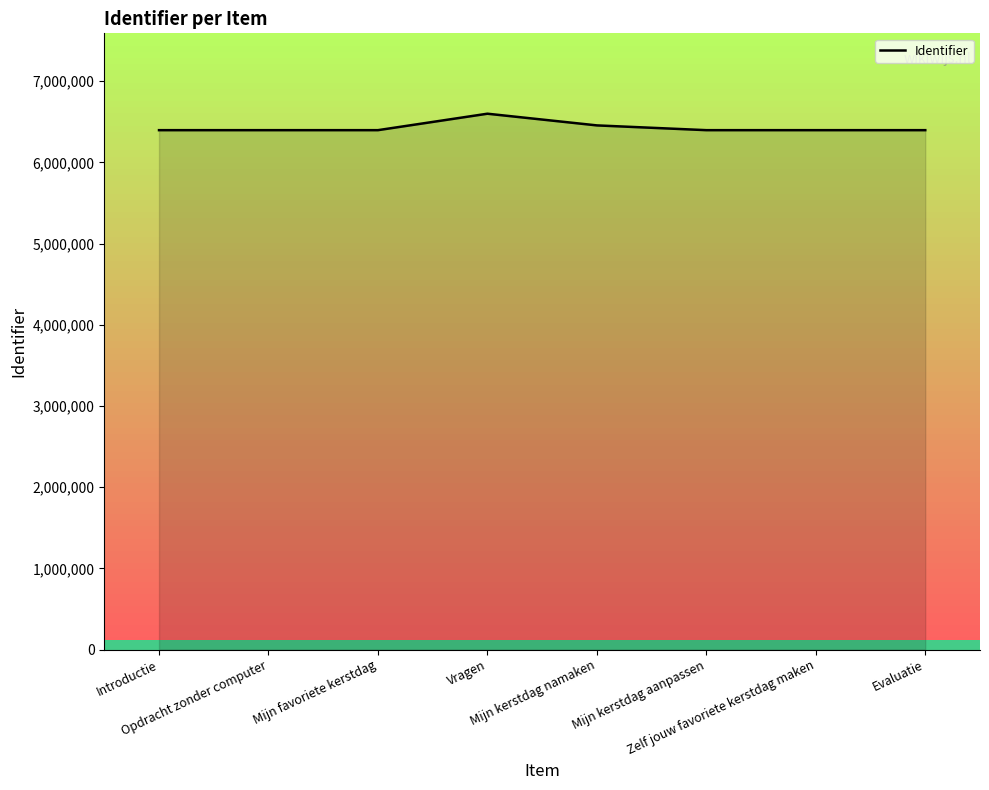

Count the number of data series in this chart.

1